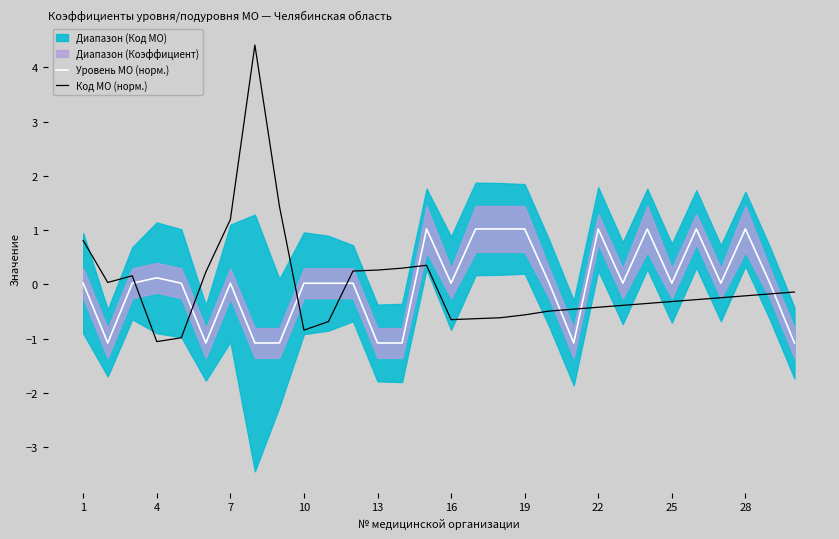

What is the difference between the highest and lowest values at 23?

1.4